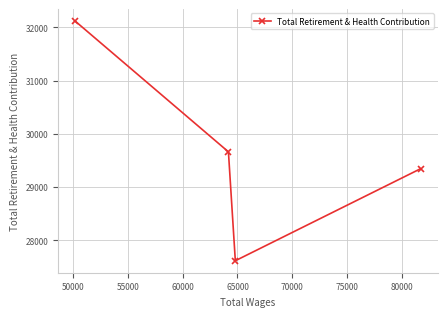

What is the value of the 3rd point from the left?

27619